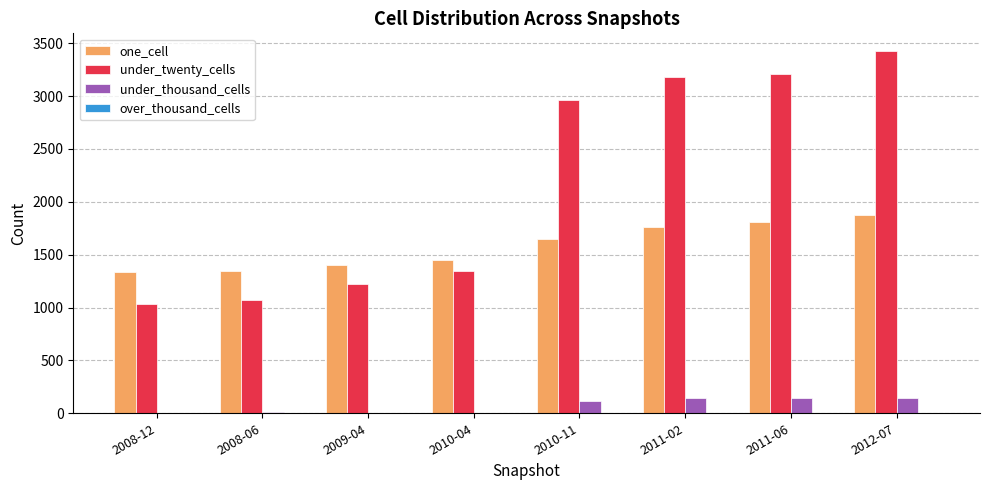

True or false: under_thousand_cells has a value of 3 at 2009-04.

True